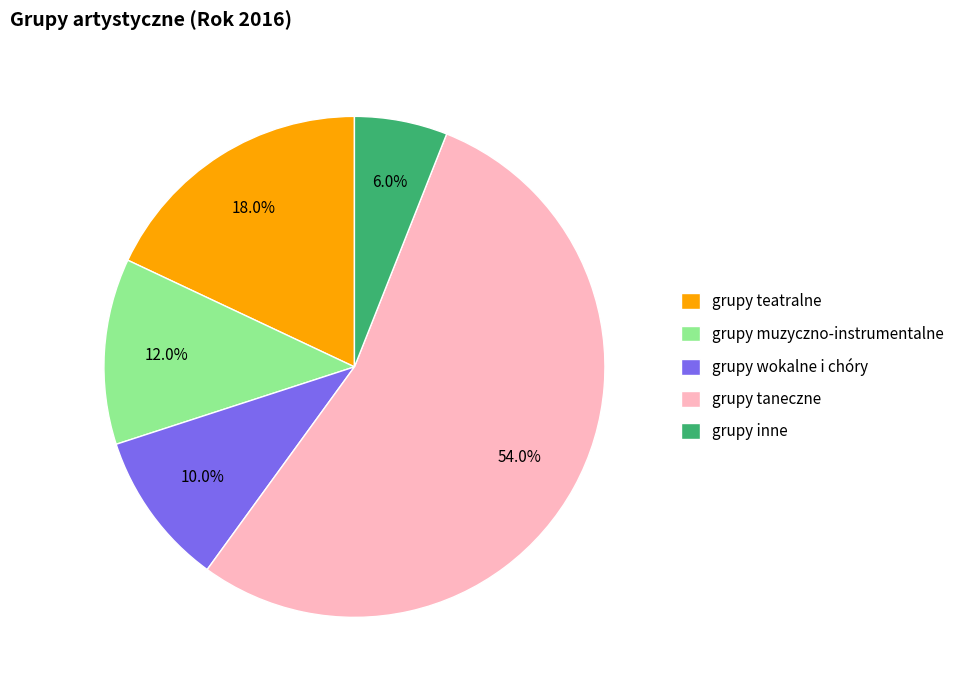

What percentage is the grupy taneczne slice, to the nearest percent?

54%